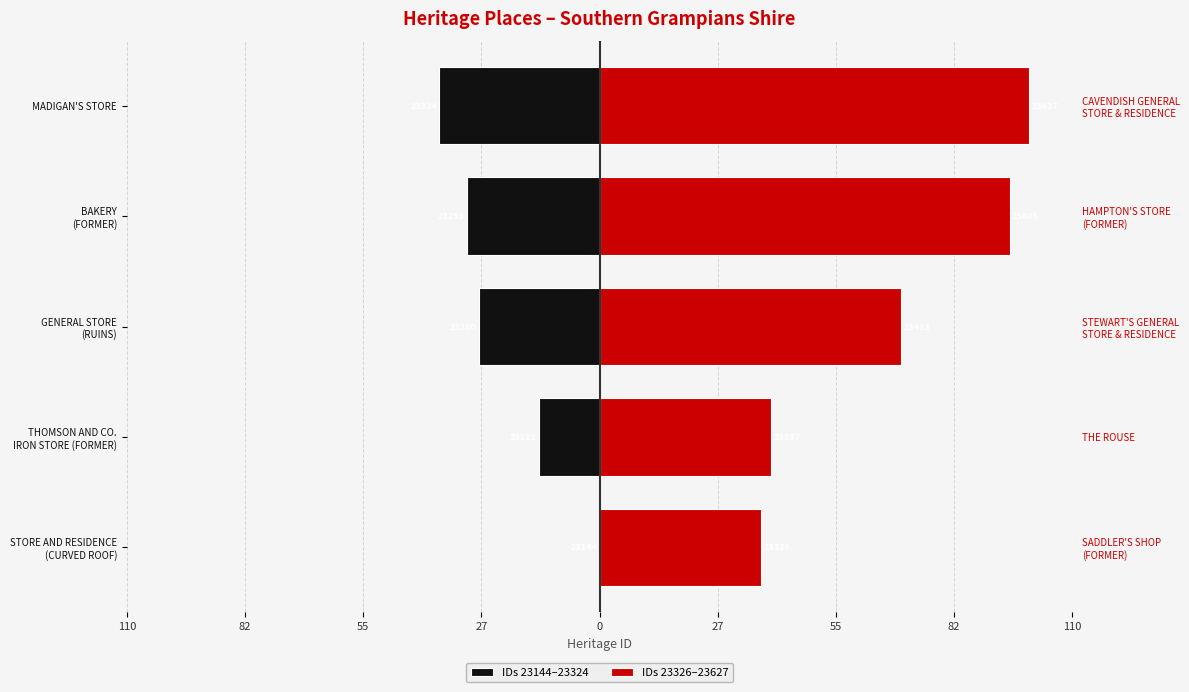

What is the difference between the maximum and minimum values in the IDs 23144–23324 series?

37.3